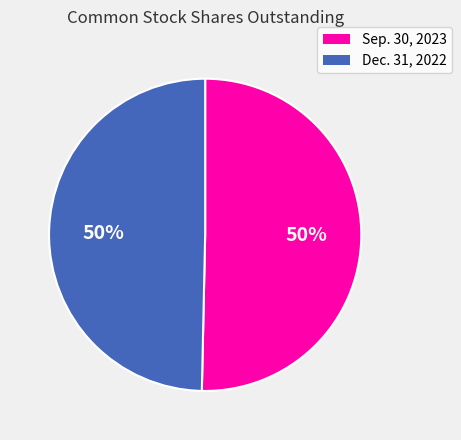

Approximately how many times larger is the value at Dec. 31, 2022 compared to Sep. 30, 2023?

1.0